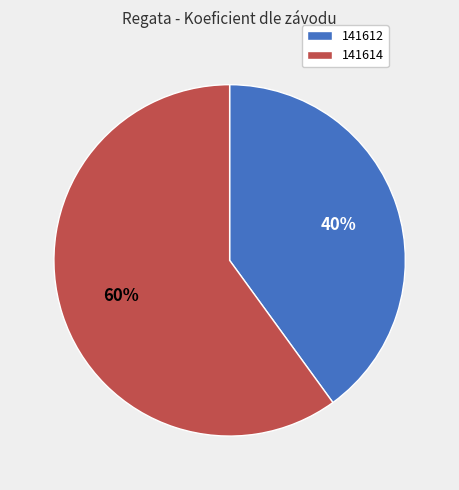

To the nearest percent, what is the difference between the largest and smallest slice percentages?

20%